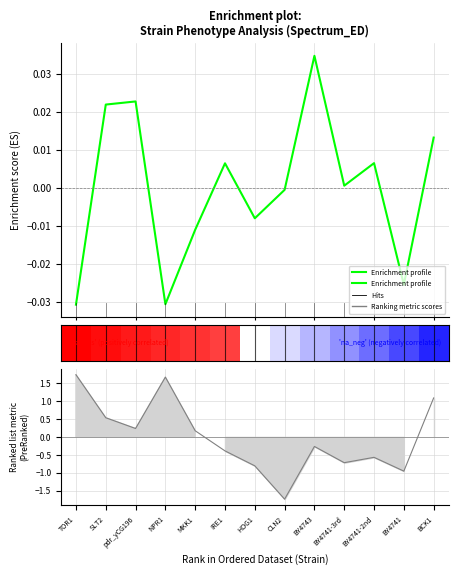

How many values are below zero?

6